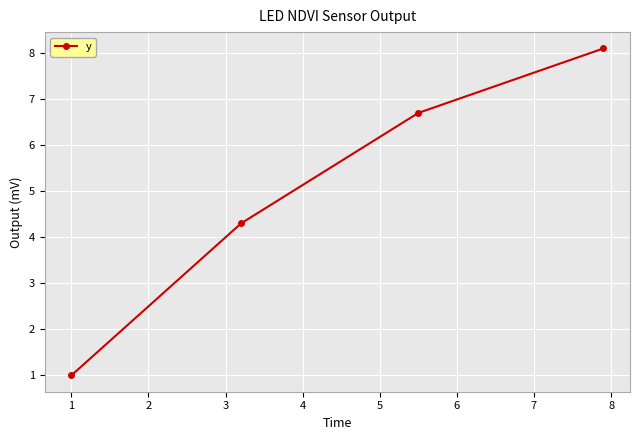

True or false: there are more than 0 points higher than both neighbors.

False